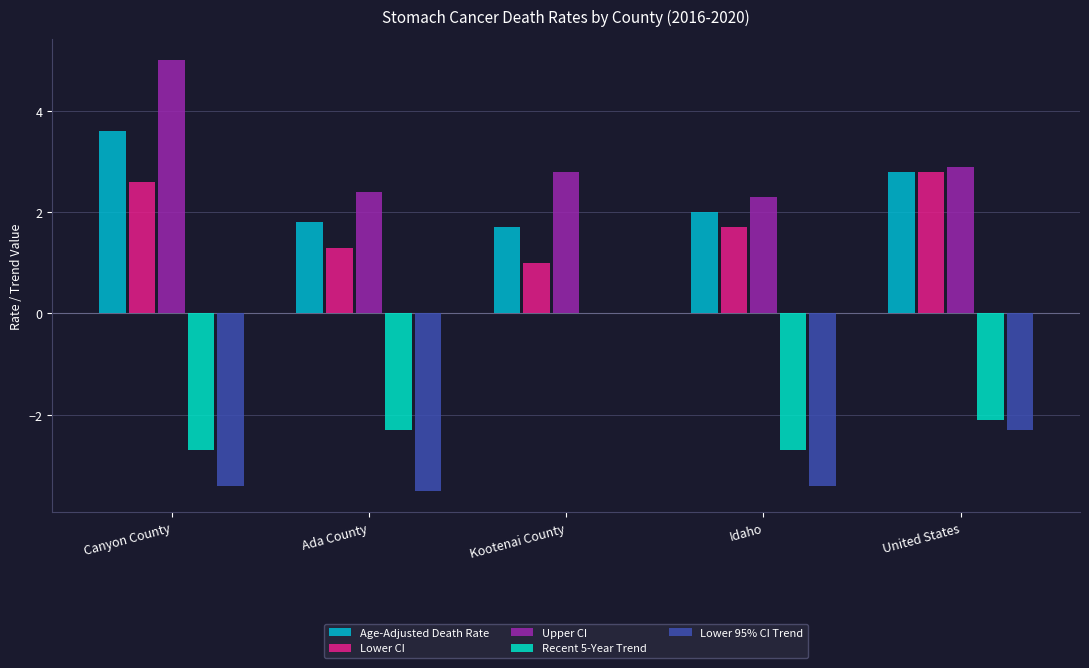

The Lower CI series shows 1.7 at Idaho. True or false?

True